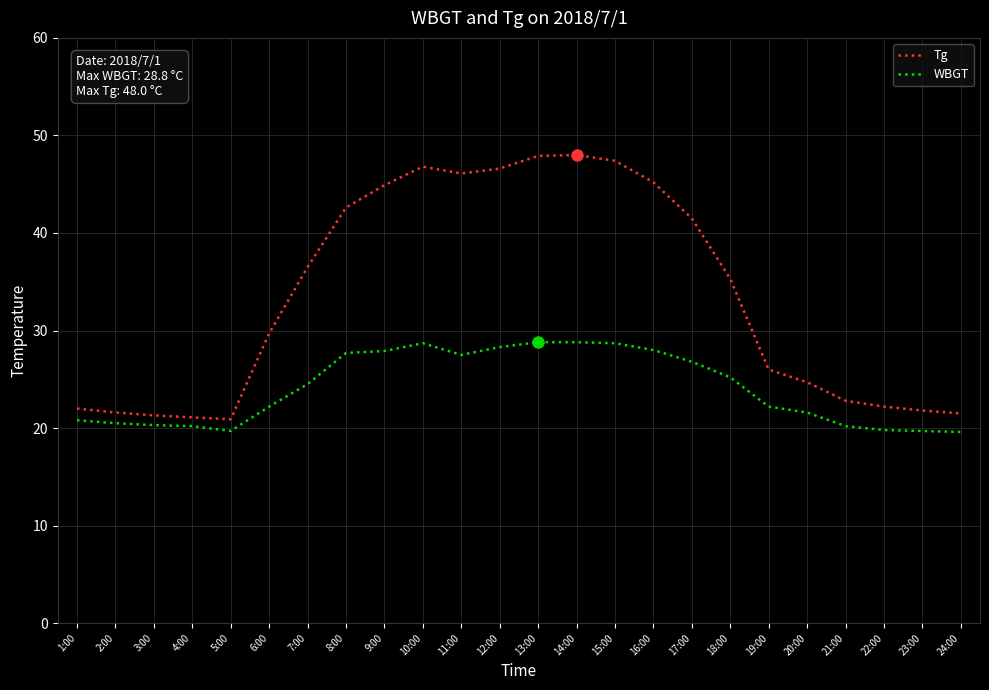

Is it true that WBGT equals 20.3 at 3:00?

True